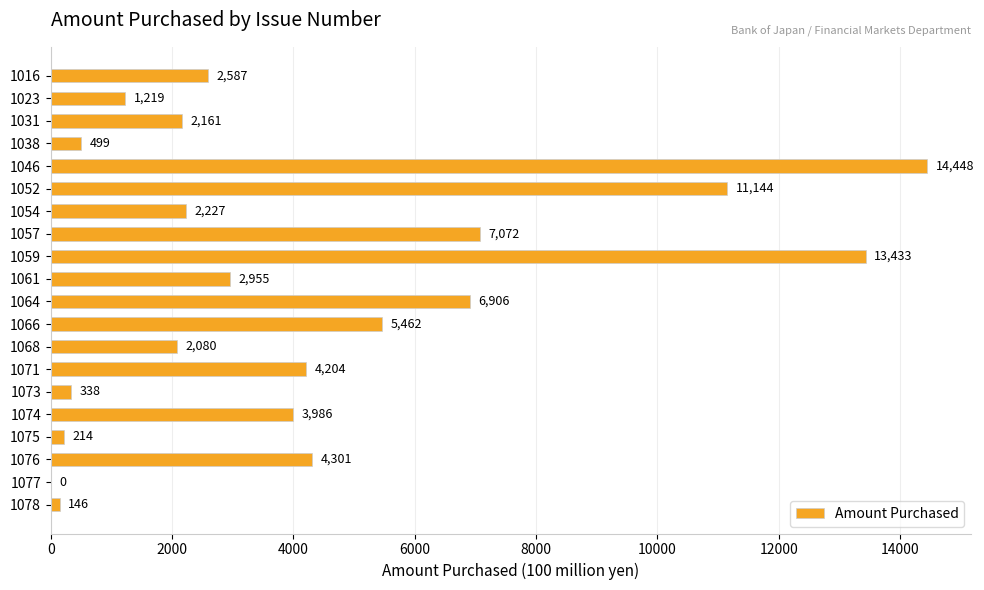

Which category has the highest value across all series?

1046